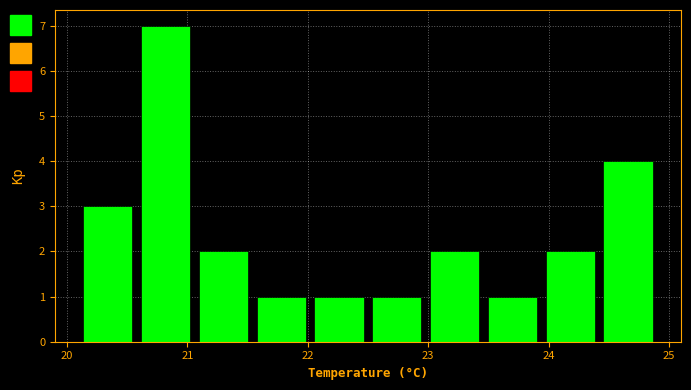

Reading left to right, transcribe this chart: for each bar, give the range it covers on the x-axis and its height. Neither the bar edges nor the heights are printed on the chart, so give them approximately, as read against the axes.

20.10 to 20.58: 3
20.58 to 21.06: 7
21.06 to 21.54: 2
21.54 to 22.02: 1
22.02 to 22.50: 1
22.50 to 22.98: 1
22.98 to 23.46: 2
23.46 to 23.94: 1
23.94 to 24.42: 2
24.42 to 24.90: 4